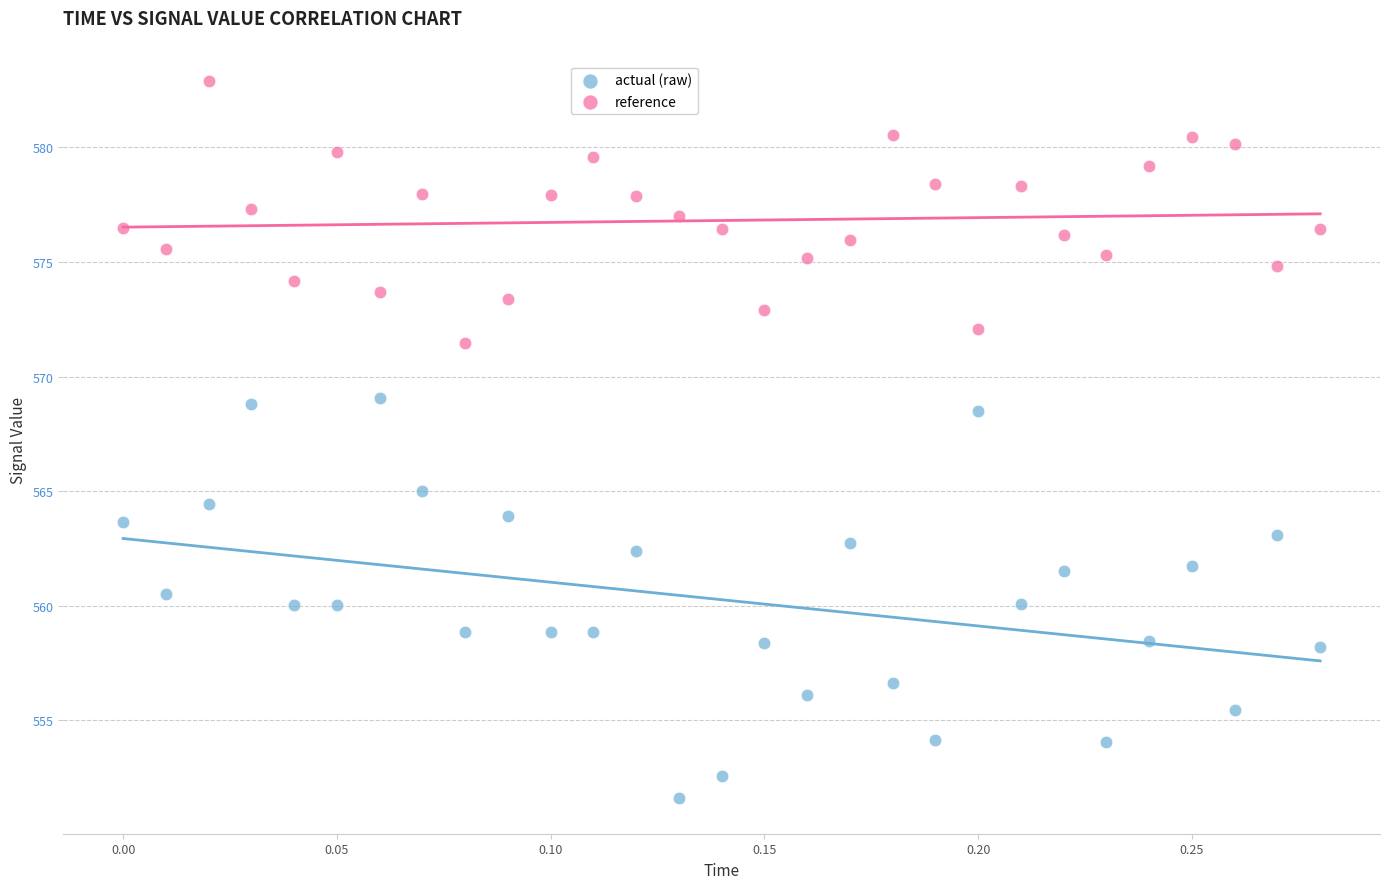

Across all data points, what is the range of Y values (max minus min)?

31.3